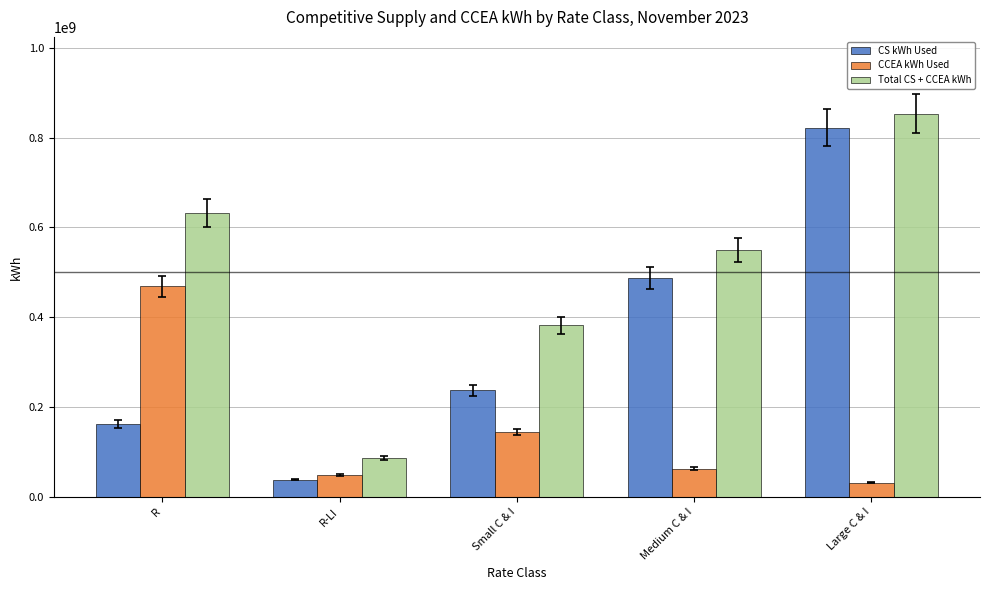

How many bars are there in each group?

3